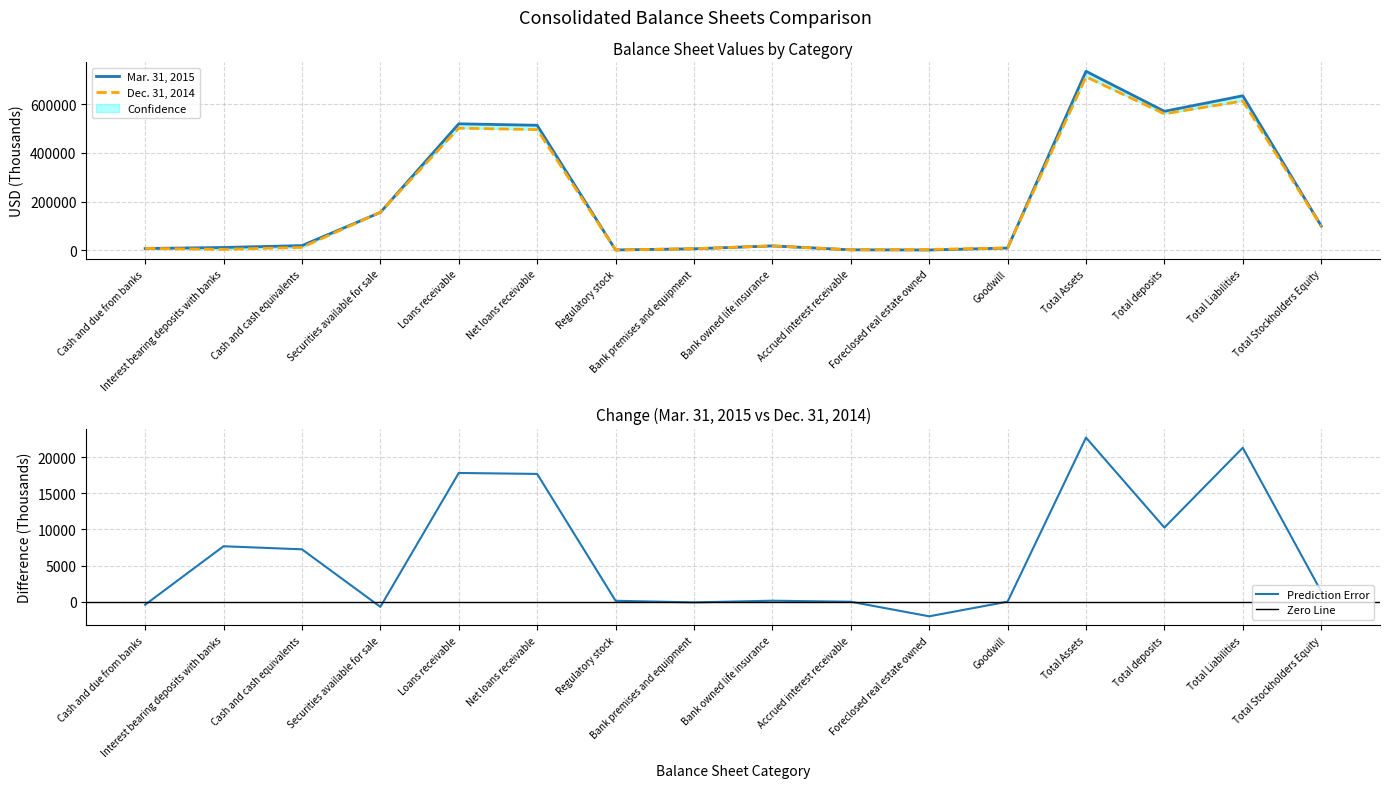

List the series in order of their overall mean, highest first.

Mar. 31, 2015, Dec. 31, 2014